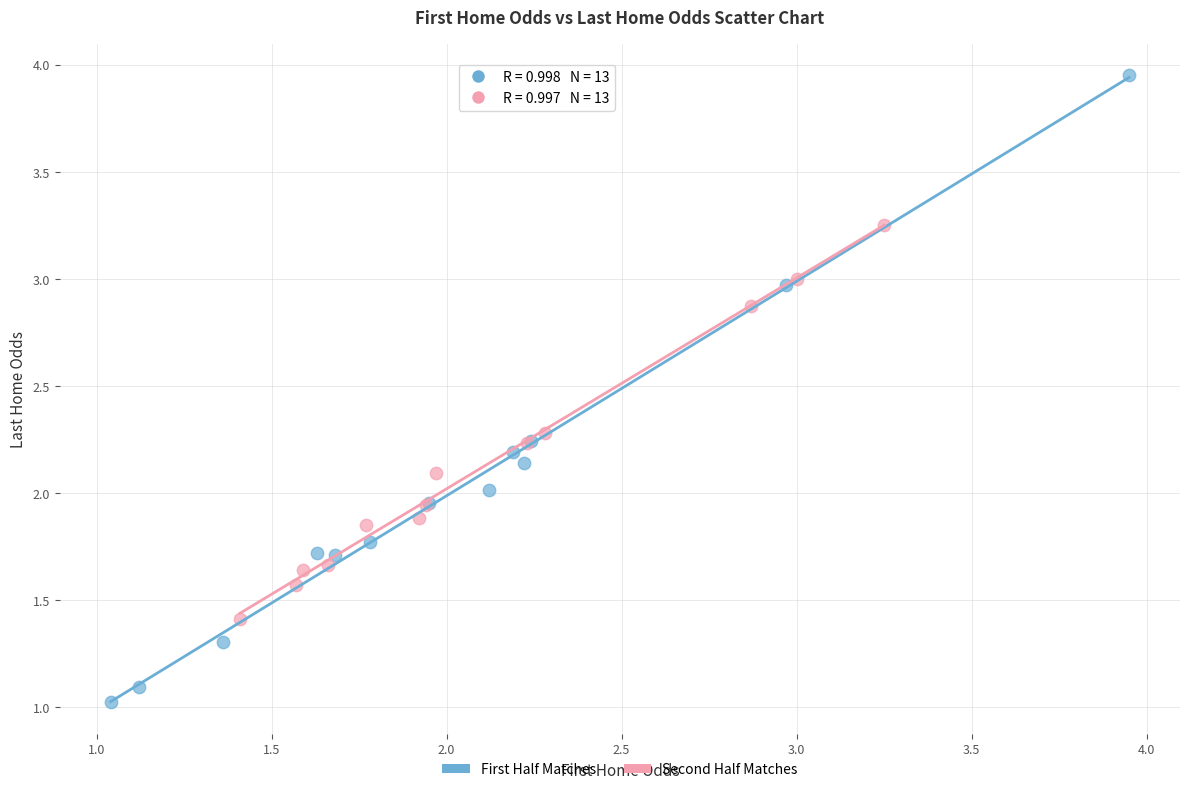

Which series has the largest Y range (max minus min)?

First Half Matches